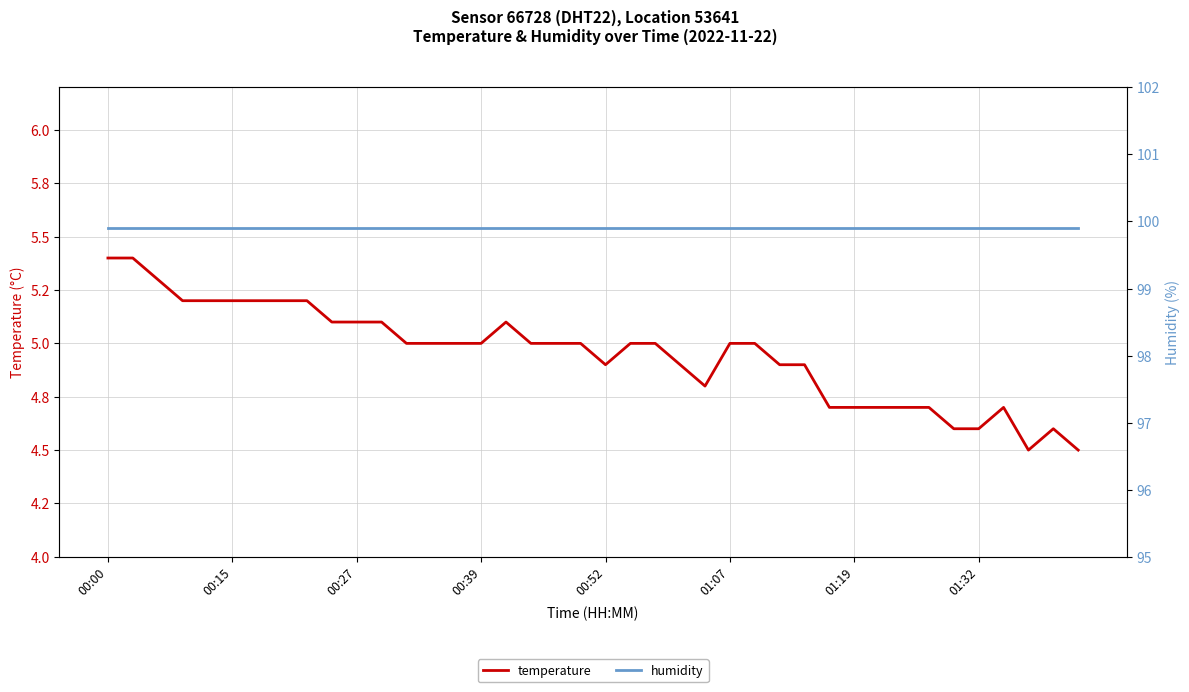

How many lines are shown in the chart?

2